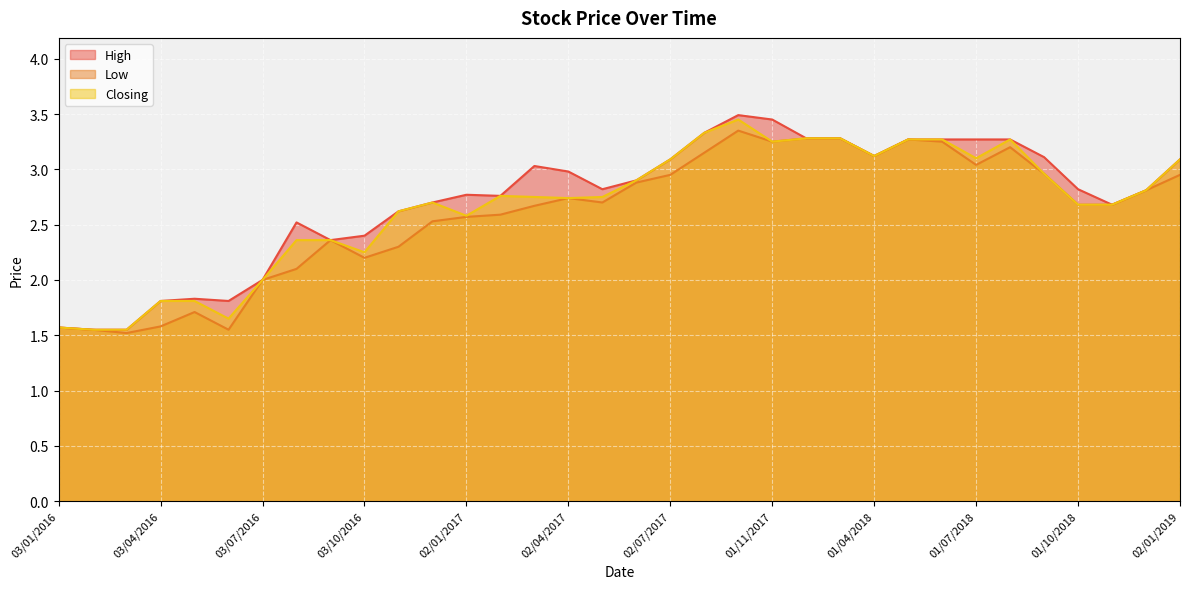

List the series in order of their overall mean, lowest first.

Low, Closing, High